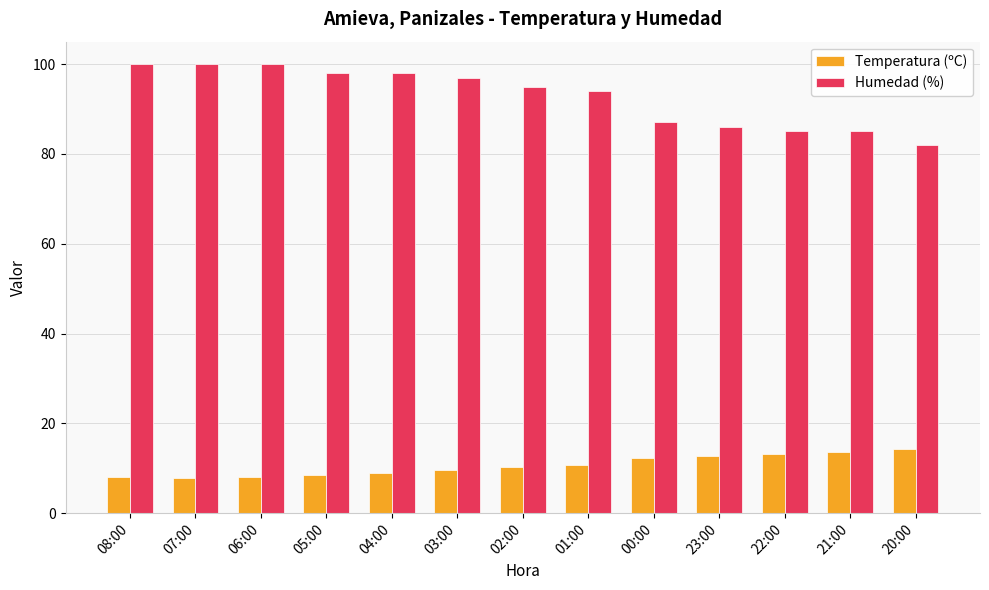

What is the maximum value shown in the chart?

100.0